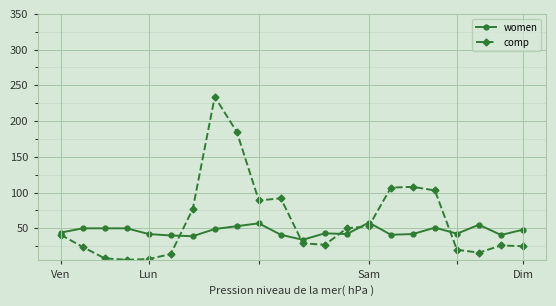

Which series has the widest spread of values?

comp